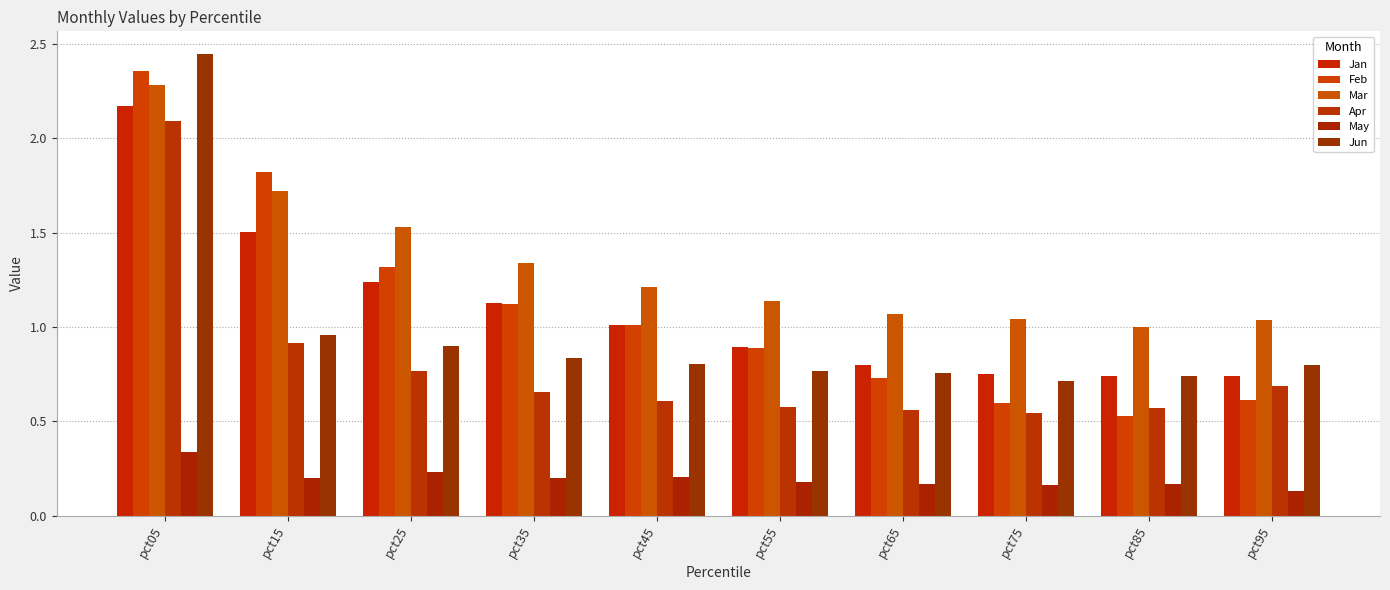

Are the bars horizontal?

No